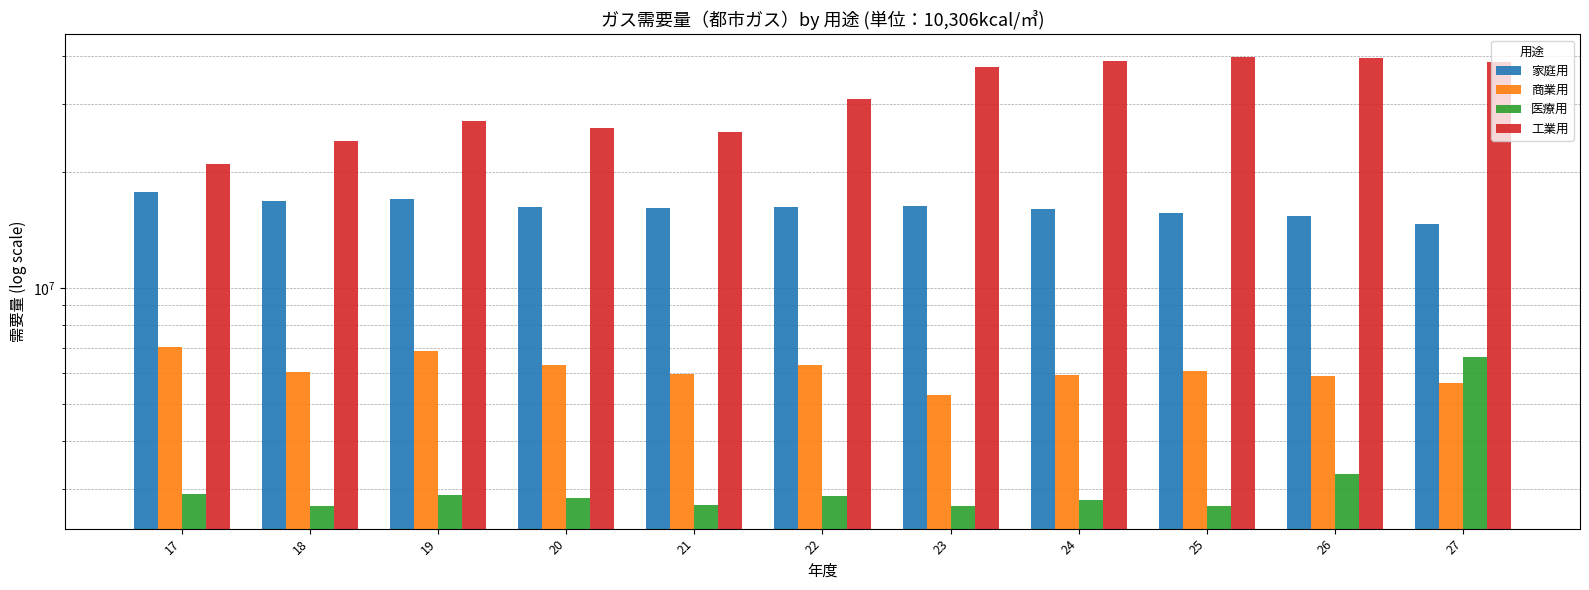

Is it true that 商業用 equals 9879440 at 19?

False